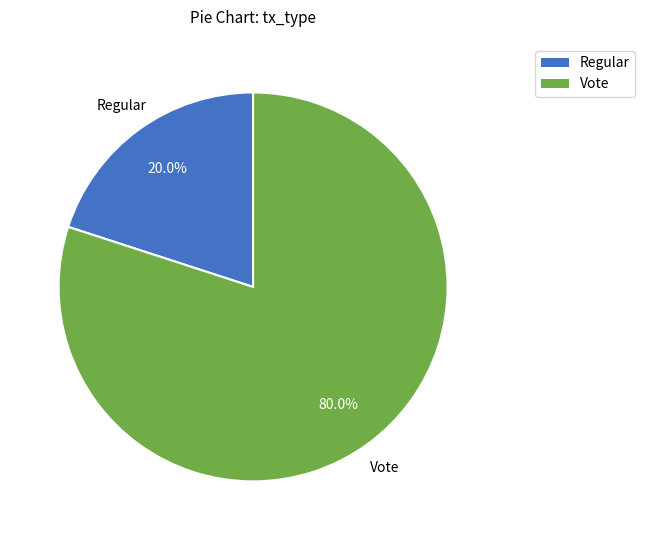

To the nearest percent, what is the average slice percentage?

50%